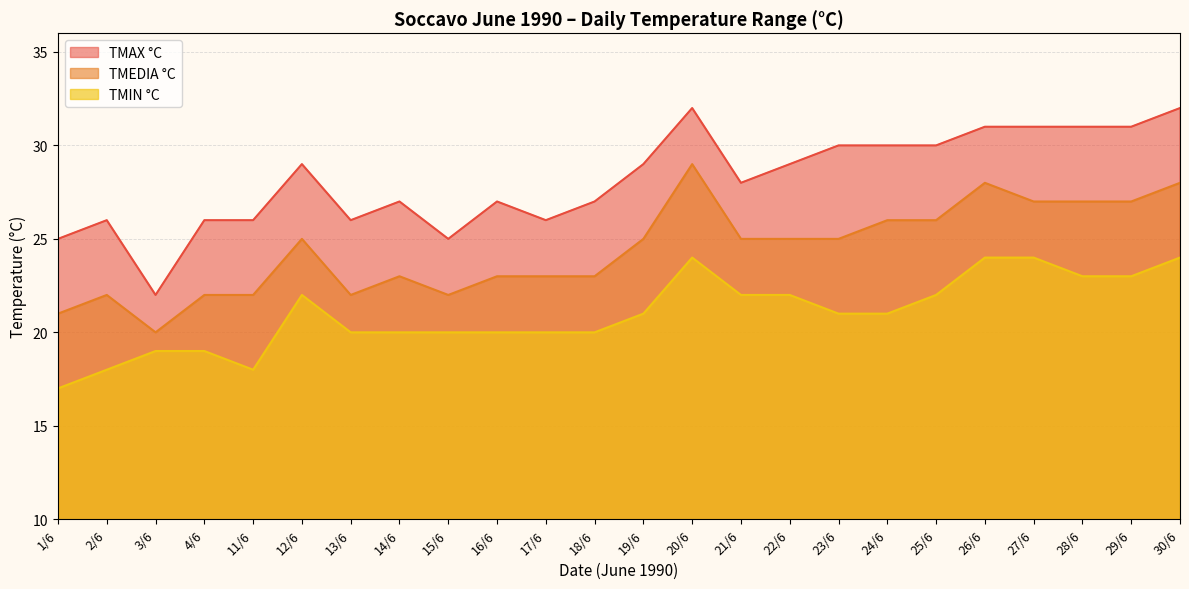

What is the sum of all TMEDIA °C values?

586